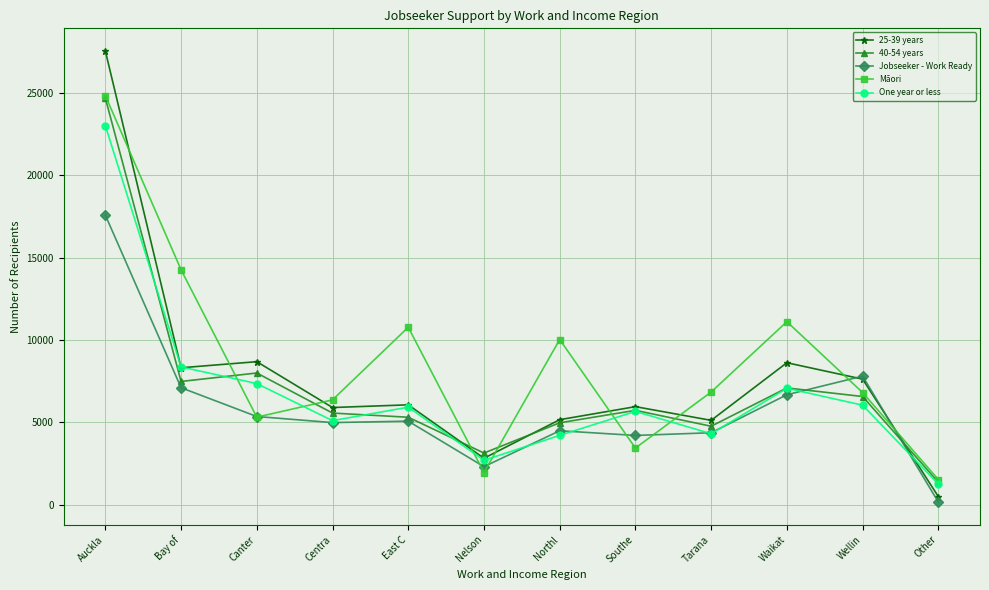

What is the average value of the 40-54 years series?

7059